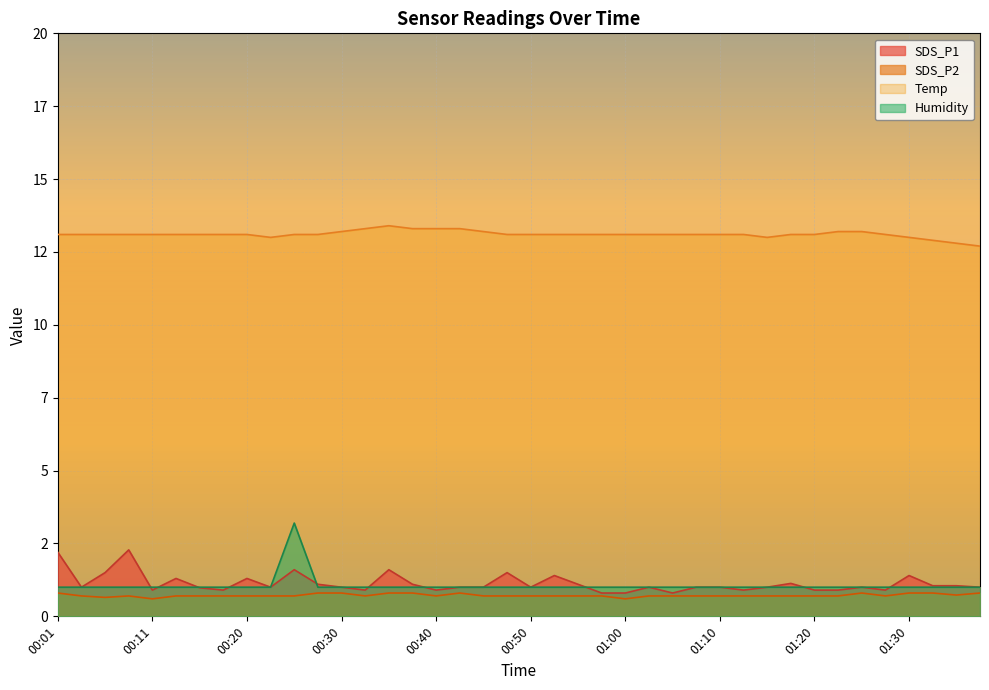

What is the difference between the maximum and second lowest values in the Humidity series?

2.2